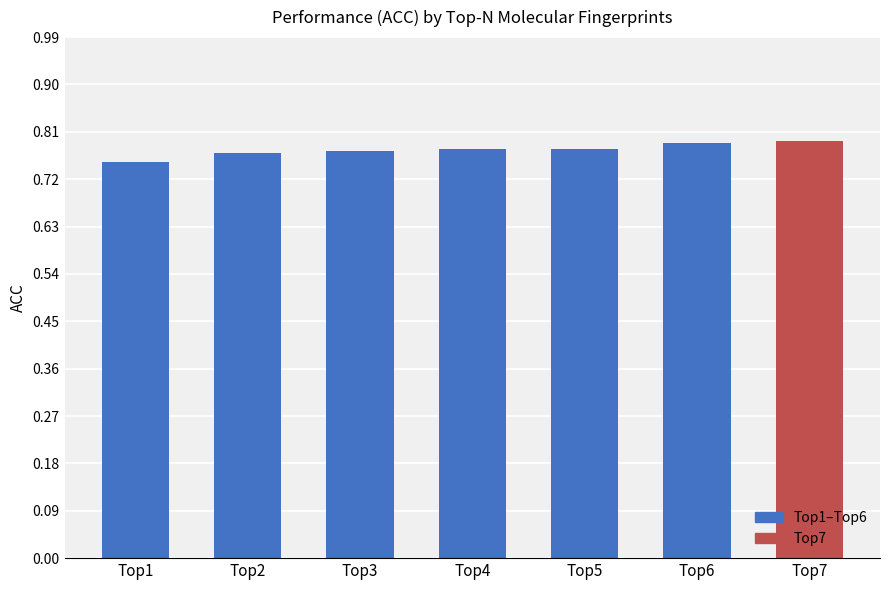

The chart shows a value of 0.2 at Top2. True or false?

False